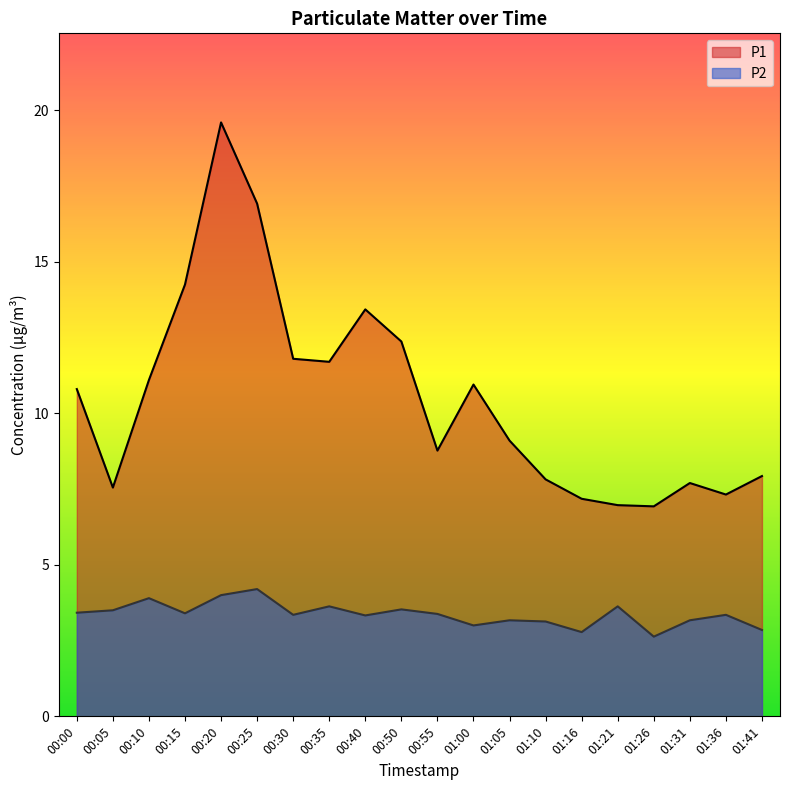

What is the value of the P2 point at the 18th from the left?

3.2